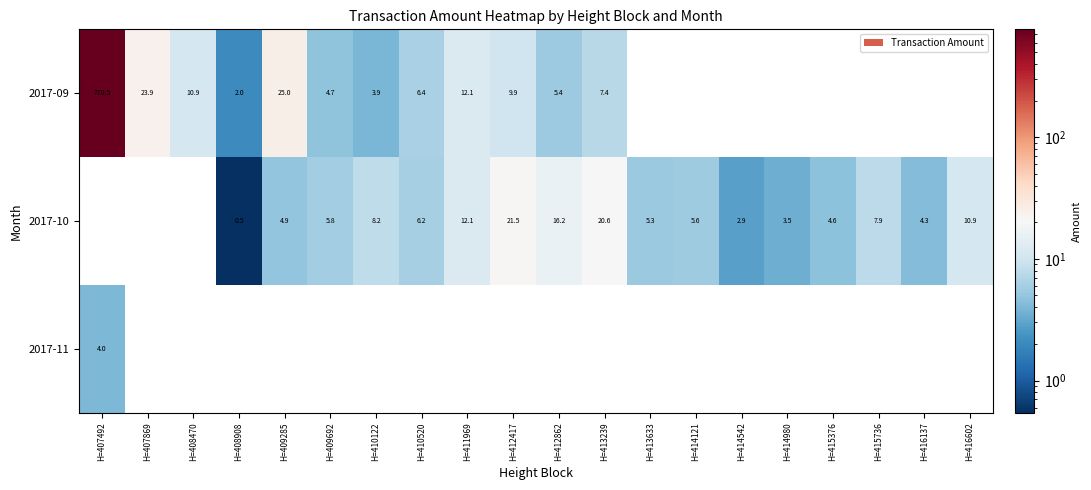

Is it true that 2017-09 equals 7.4 at H=413239?

True